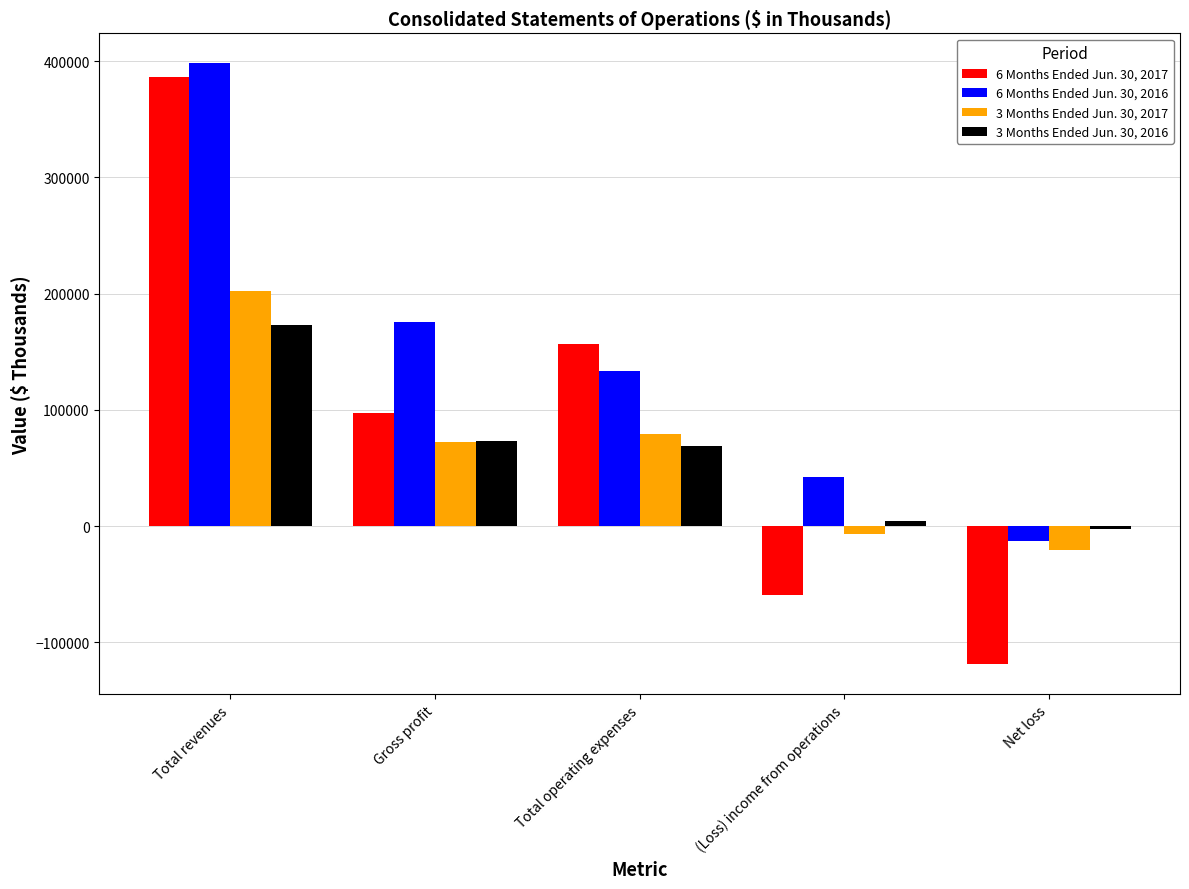

The 6 Months Ended Jun. 30, 2017 series shows -118848 at Net loss. True or false?

True